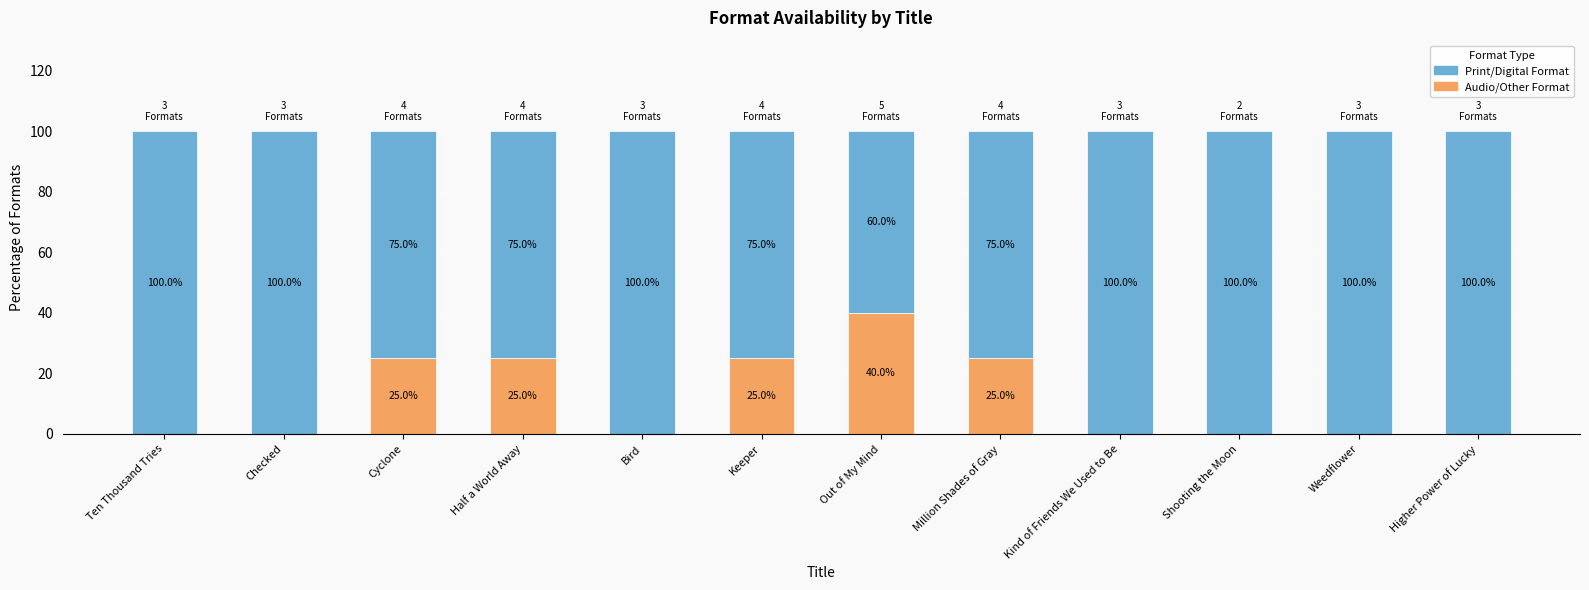

What is the sum of all Audio/Other Format values?

140